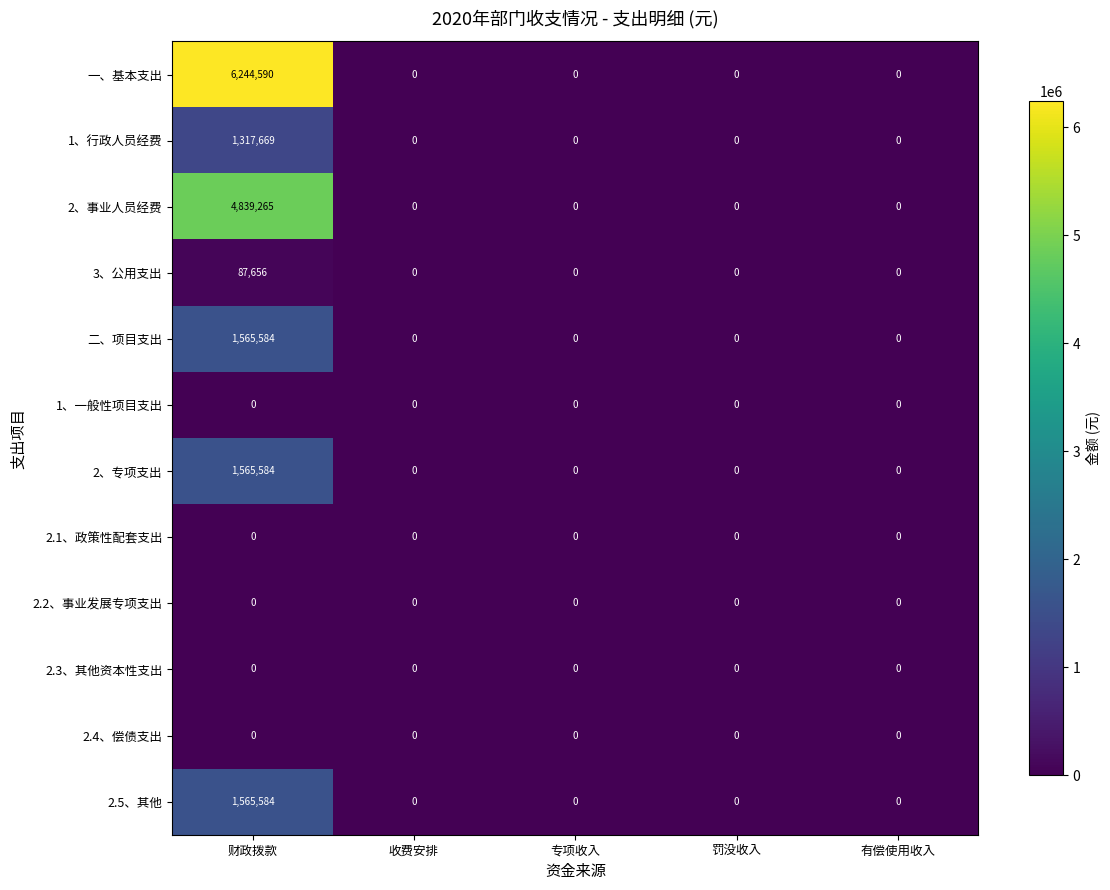

Which label corresponds to the largest value in the chart?

财政拨款